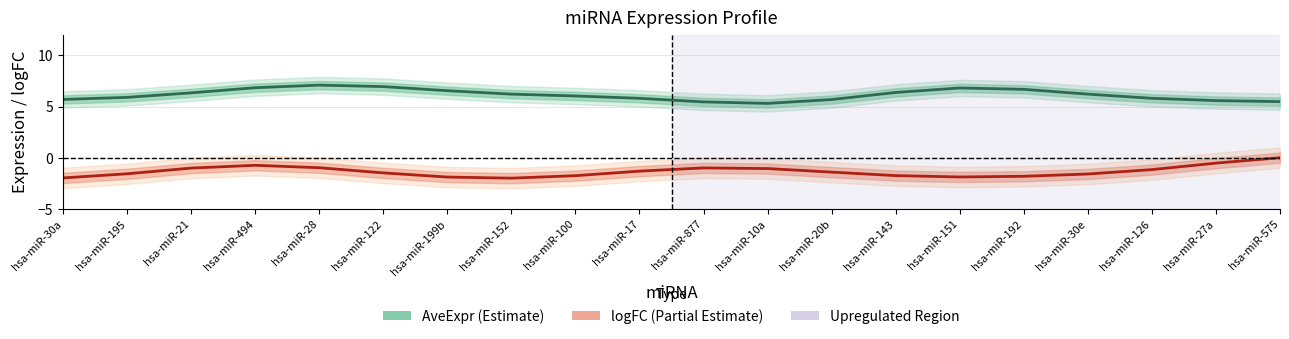

Is the value of AveExpr at hsa-miR-151 greater than the value of logFC at hsa-miR-877?

Yes